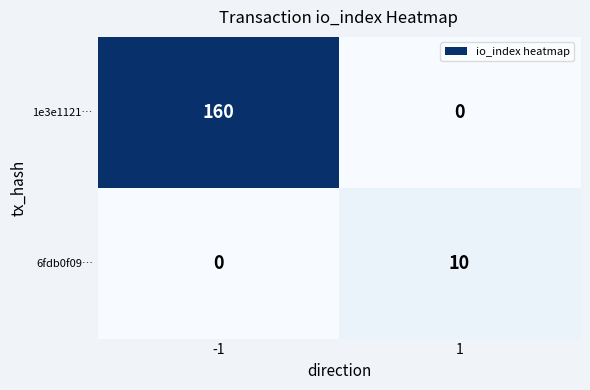

Which series has the largest total across all categories?

1e3e1121…